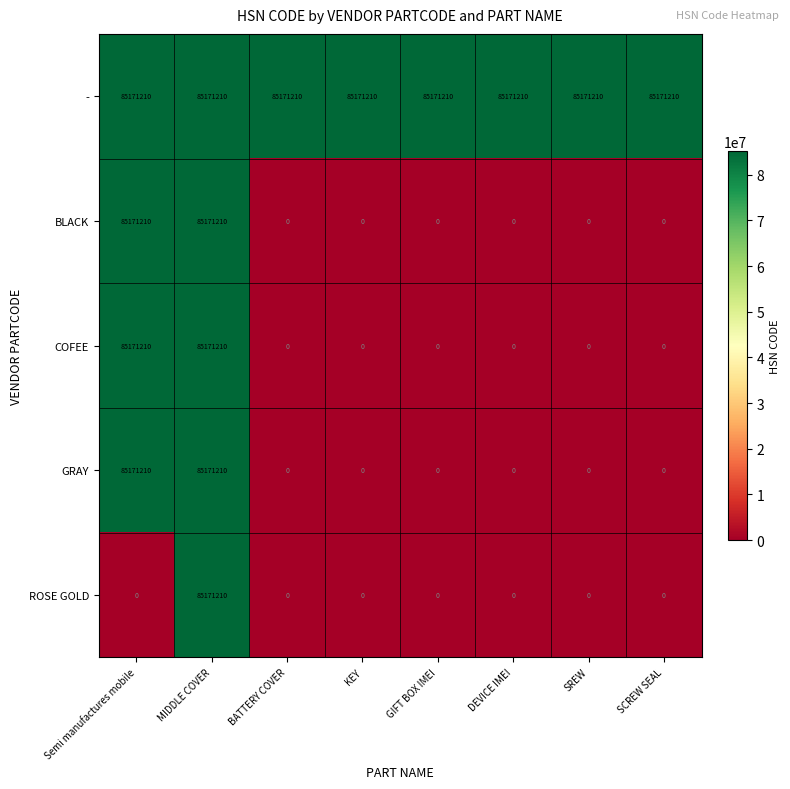

What is the sum of all ROSE GOLD values?

85171210